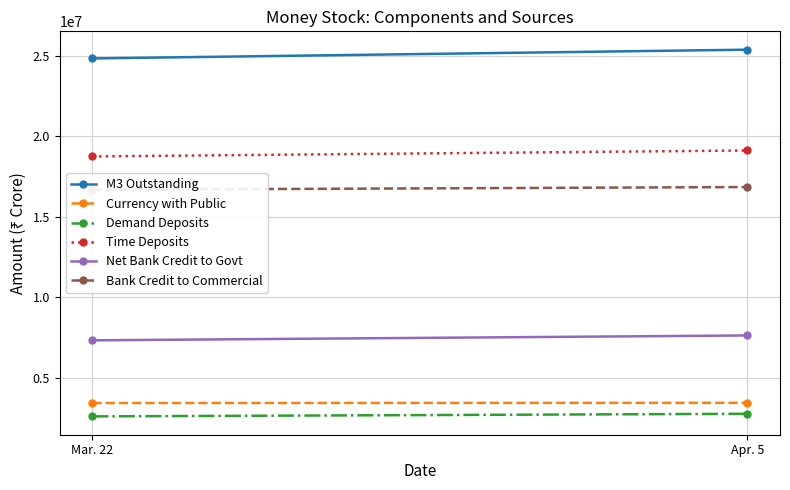

Which series has the largest total across all categories?

M3 Outstanding